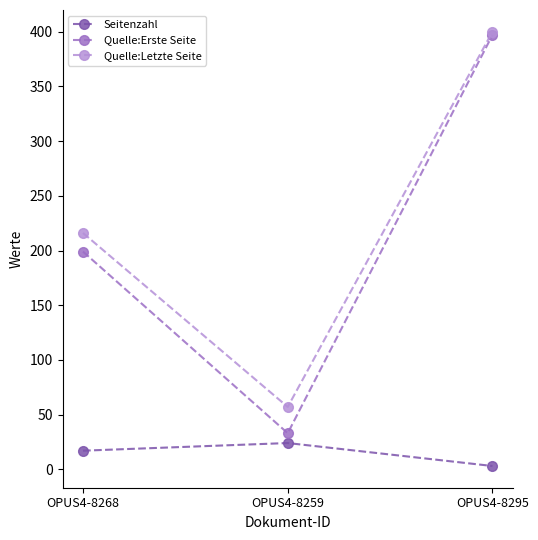

What position from the left is OPUS4-8259?

2